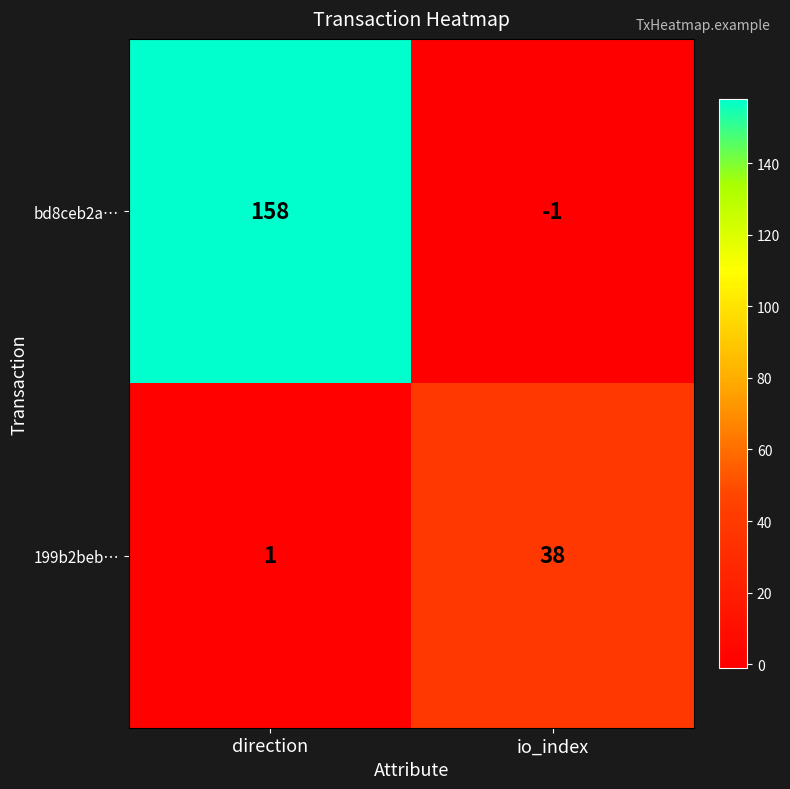

The 199b2beb… series shows 1 at direction. True or false?

True